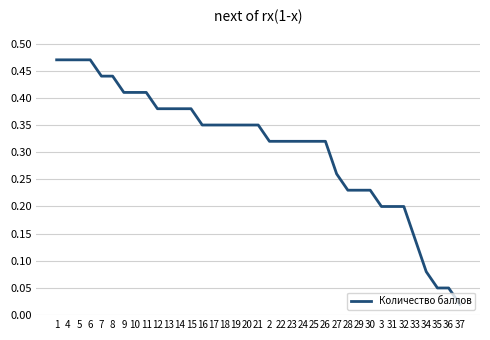

How many lines are shown in the chart?

1